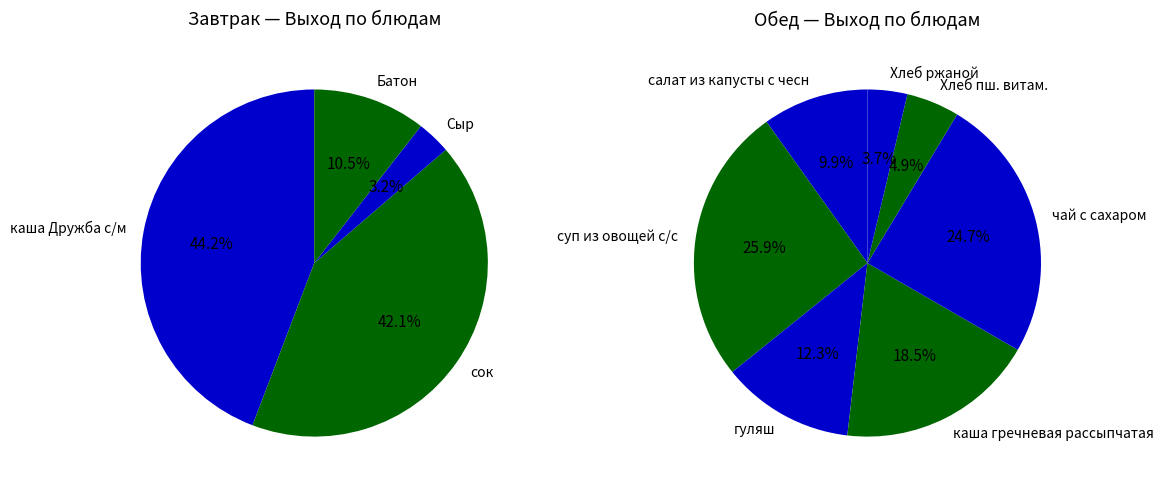

Rank the categories by value from highest to lowest.

каша Дружба с/м, суп из овощей с/с, сок, чай с сахаром, каша гречневая рассыпчатая, гуляш, салат из капусты с чесн, Батон, Хлеб пшеничный витаминизированный, Хлеб ржаной, Сыр